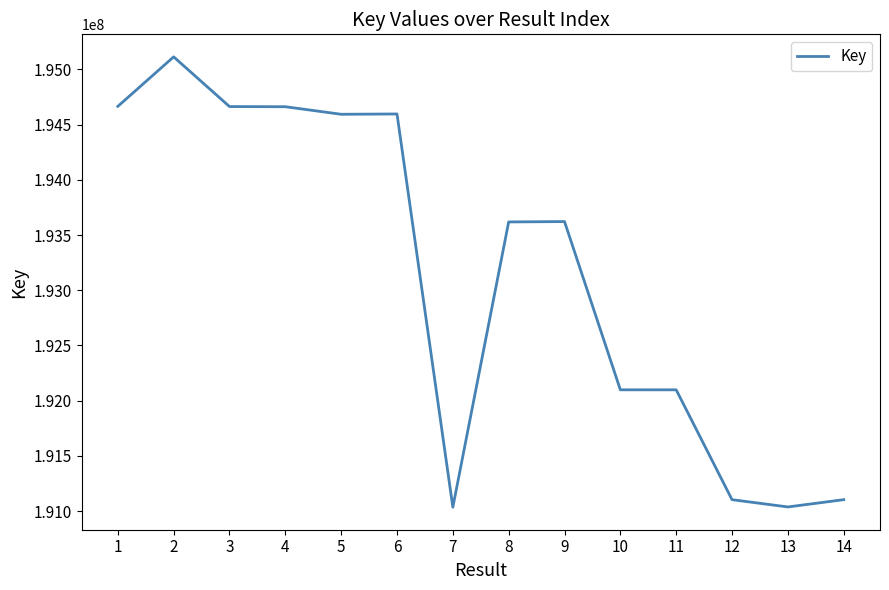

What is the difference between the maximum and minimum values?

4079087